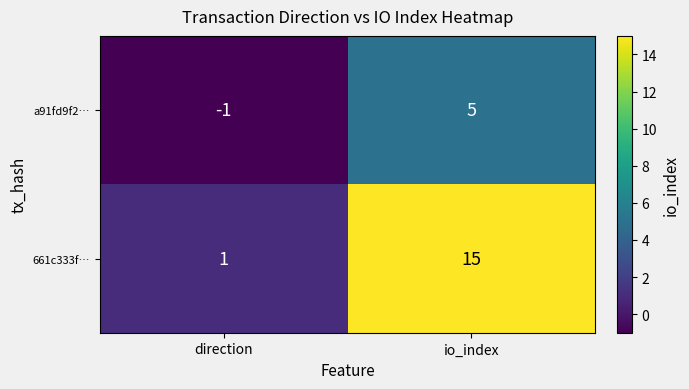

True or false: 661c333f… has a value of 15 at io_index.

True